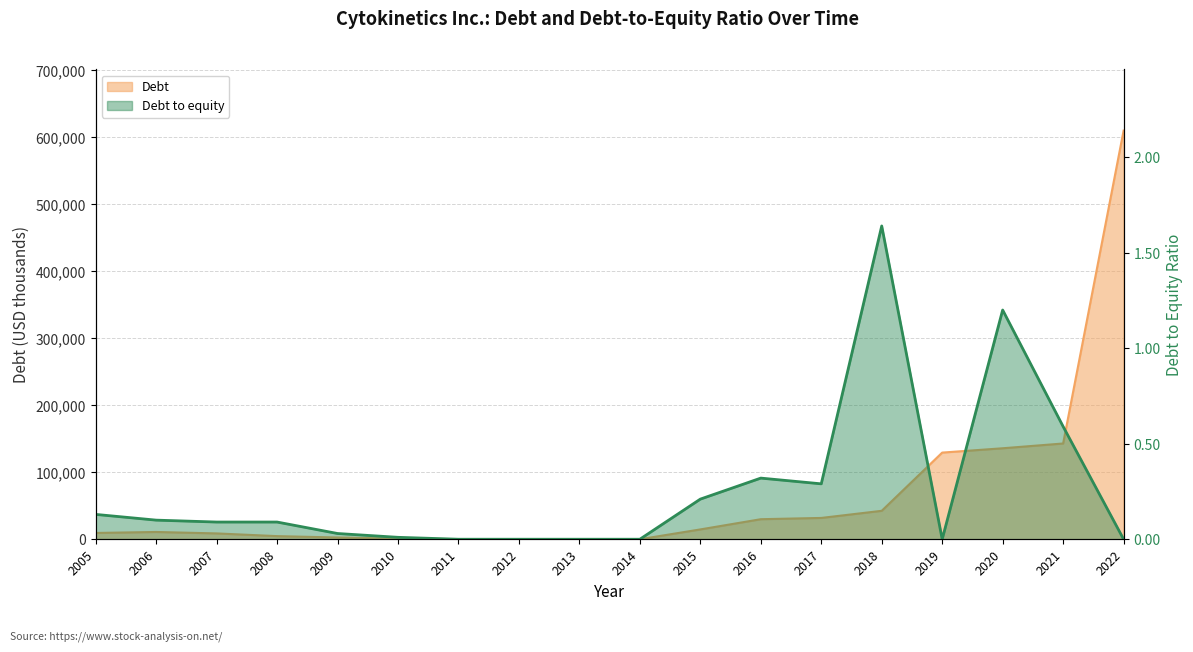

True or false: Debt to equity and Debt cross at least once.

False